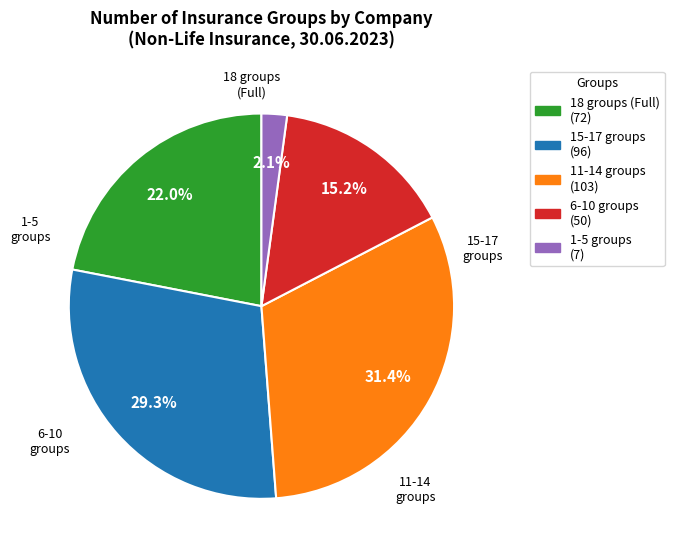

Is there any slice that represents more than half of the pie?

No